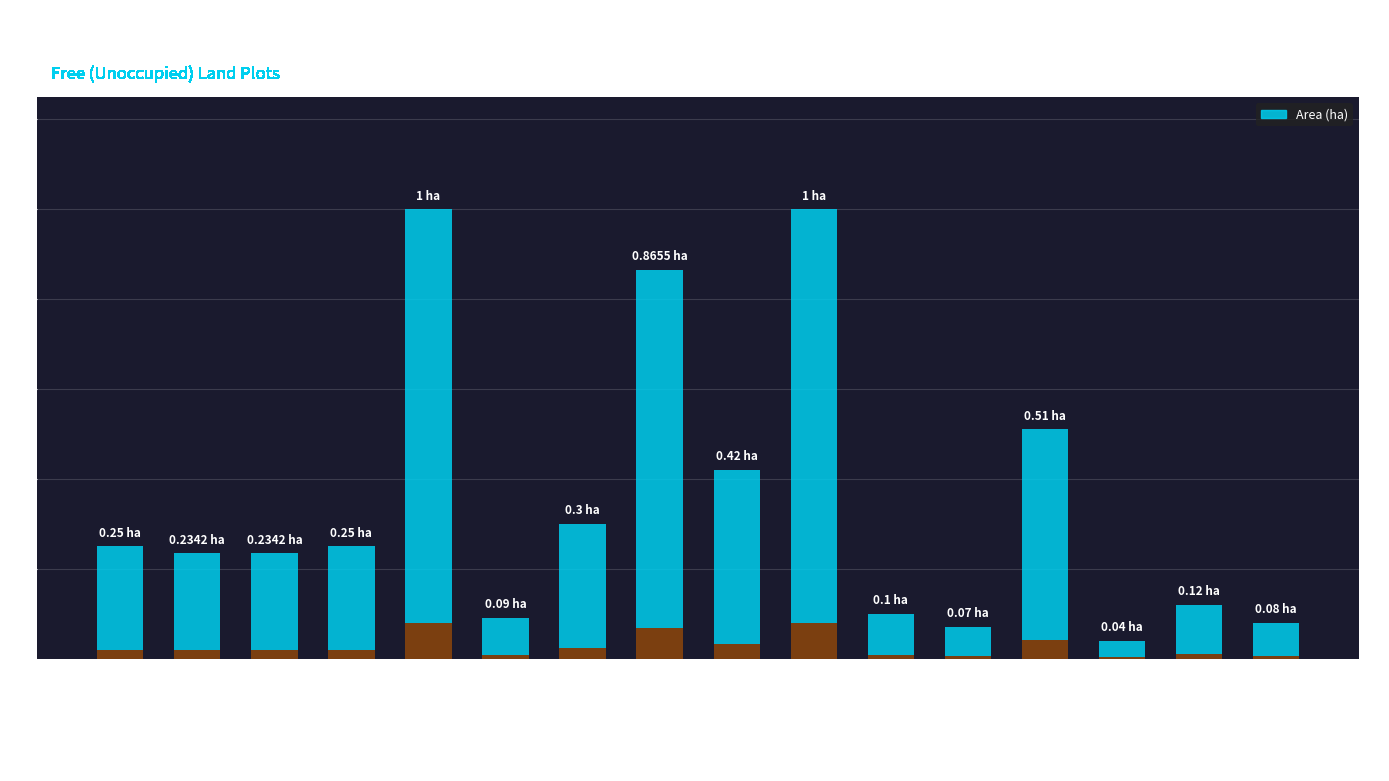

What is the greatest value displayed?

1.0